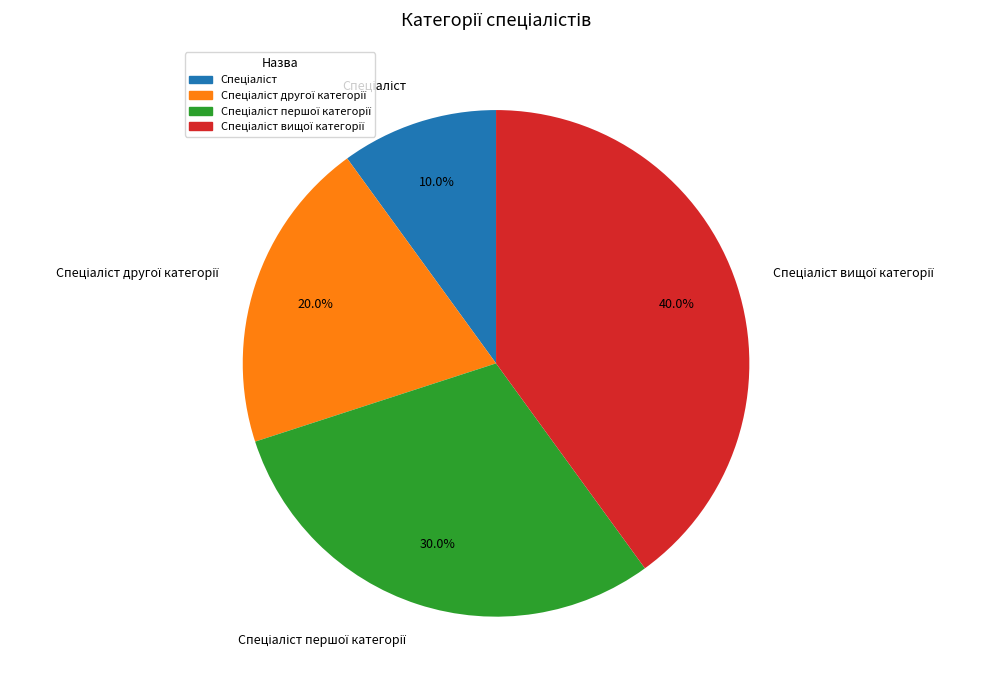

To the nearest percent, what is the difference between the largest and smallest slice percentages?

30%